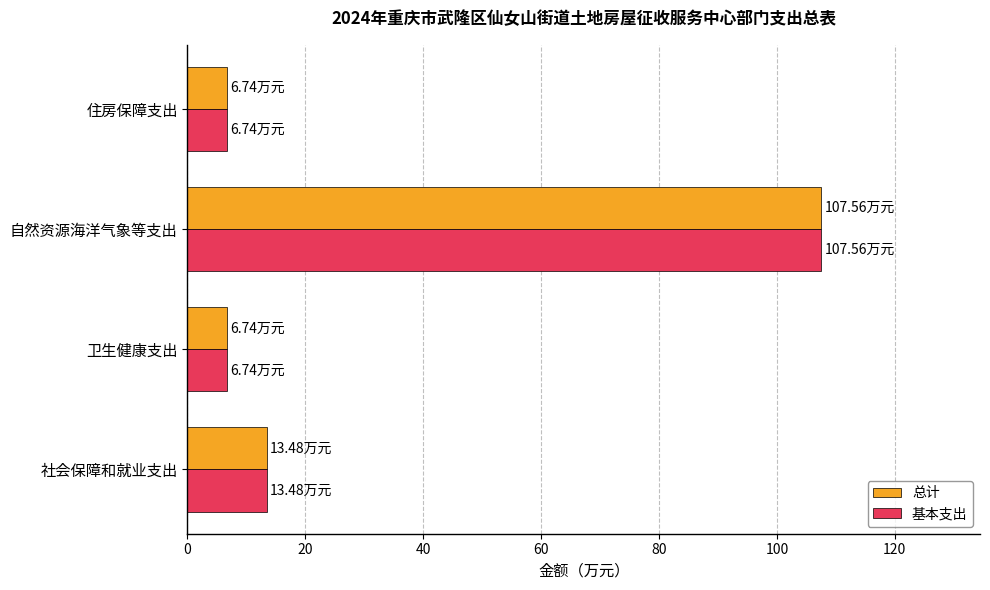

At which label is 总计 closest to 57?

社会保障和就业支出